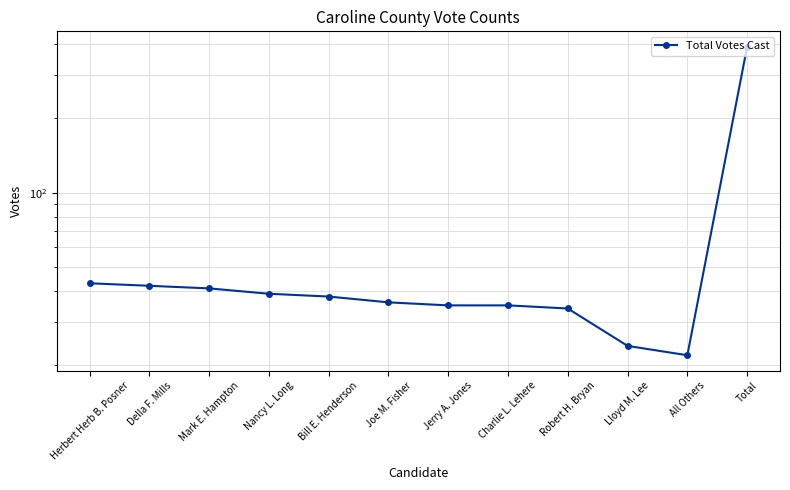

Does the chart display data point markers on the line(s)?

Yes